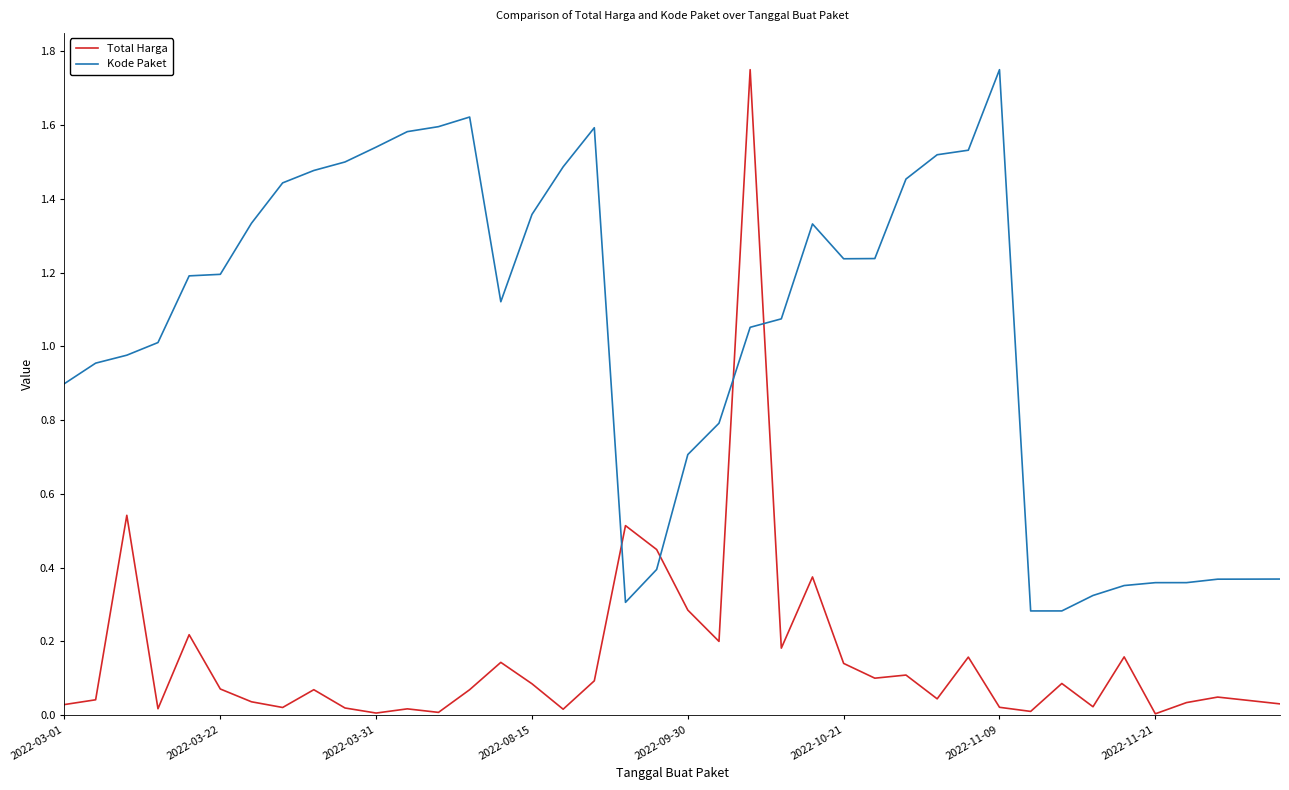

True or false: Kode Paket and Total Harga intersect in this chart.

True